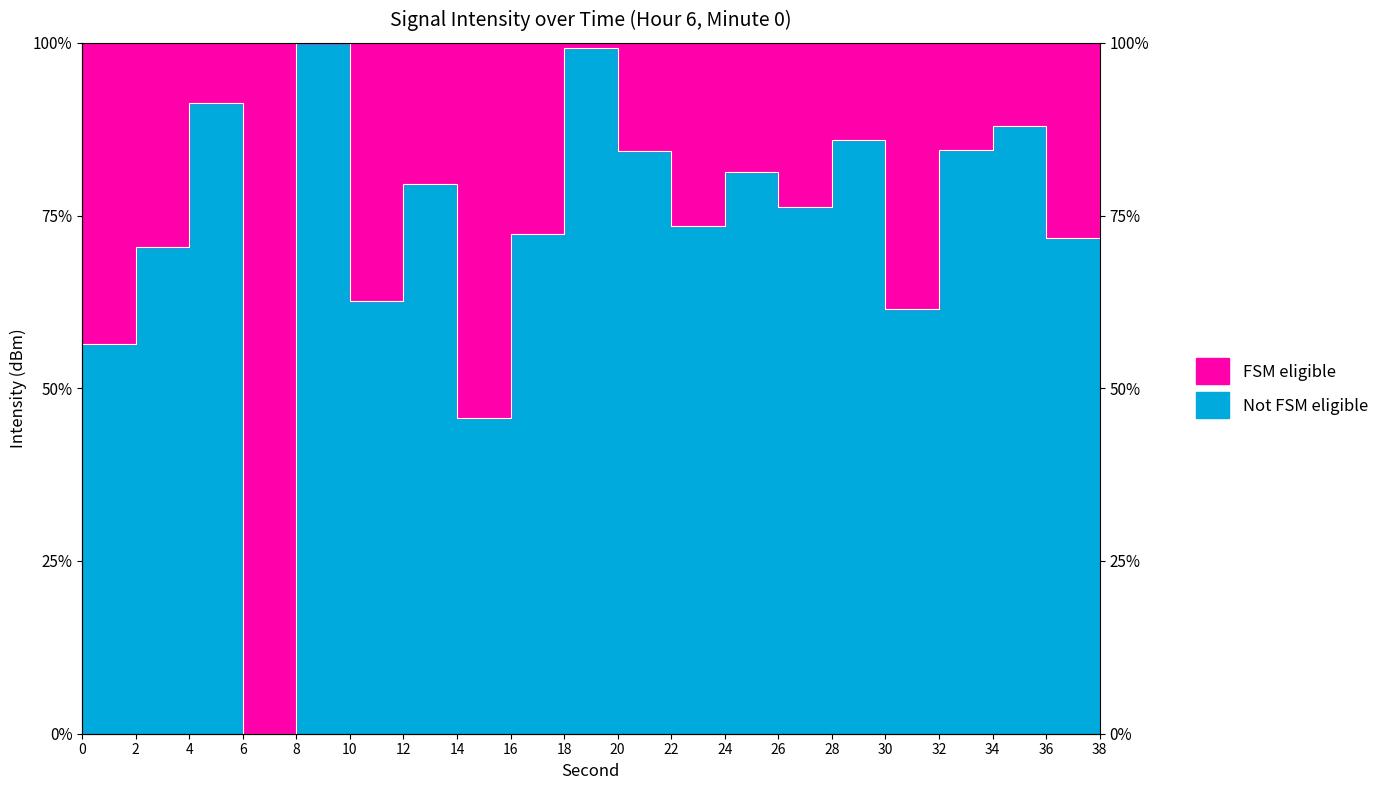

Rank the categories by value from lowest to highest.

6, 14, 0, 30, 10, 2, 36, 16, 22, 26, 12, 24, 20, 32, 28, 34, 38, 4, 18, 8